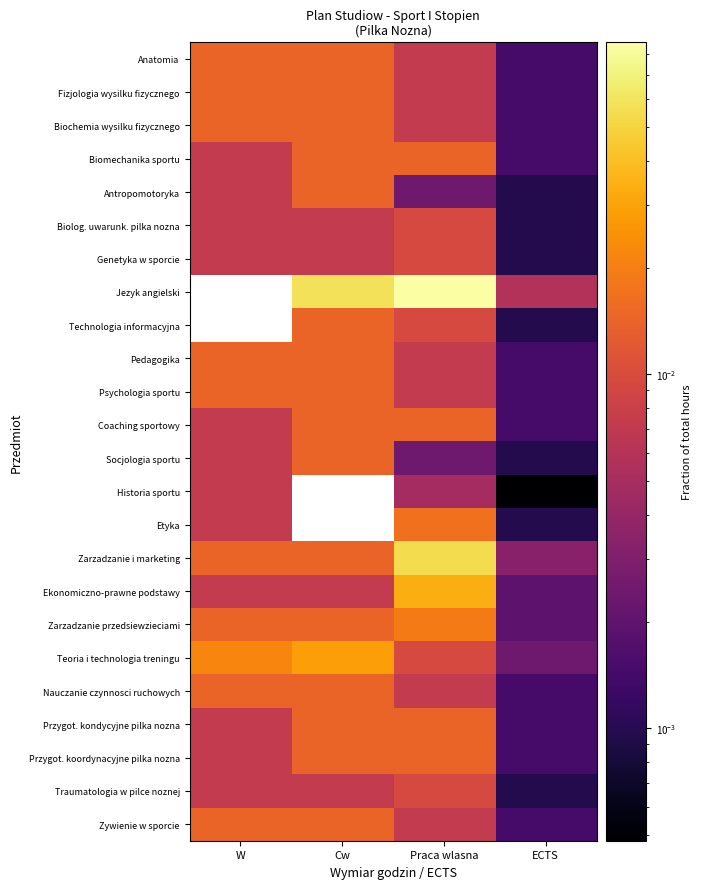

At how many categories does at least one series exceed 0?

4